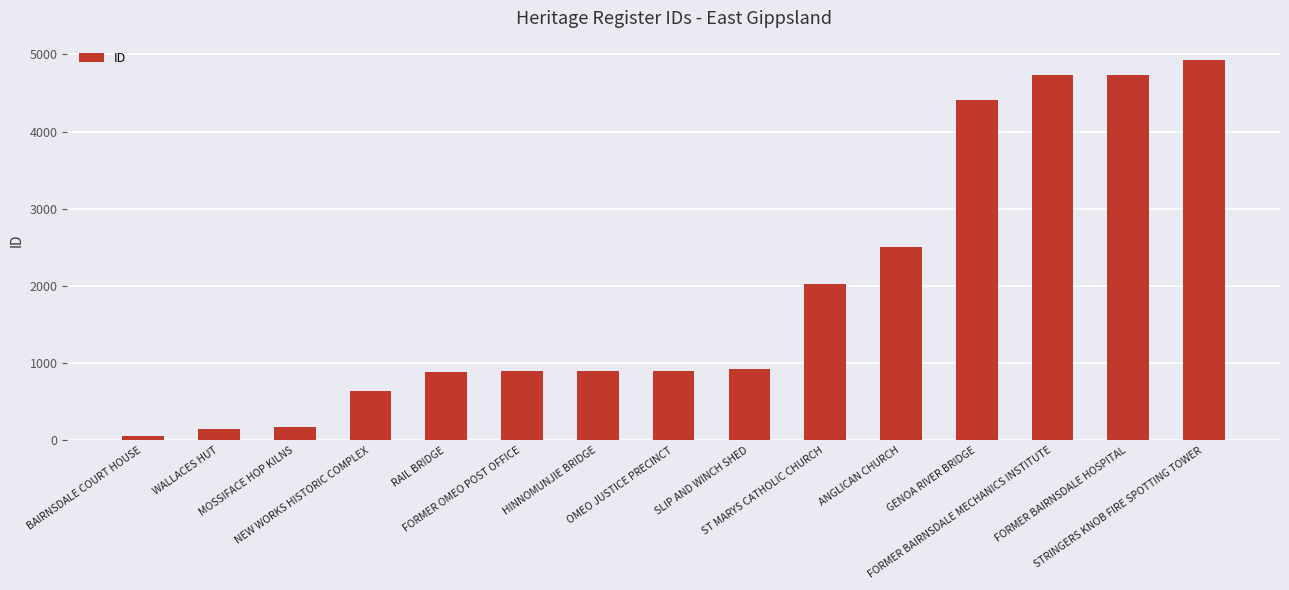

What is the difference between the maximum and minimum values?

4876